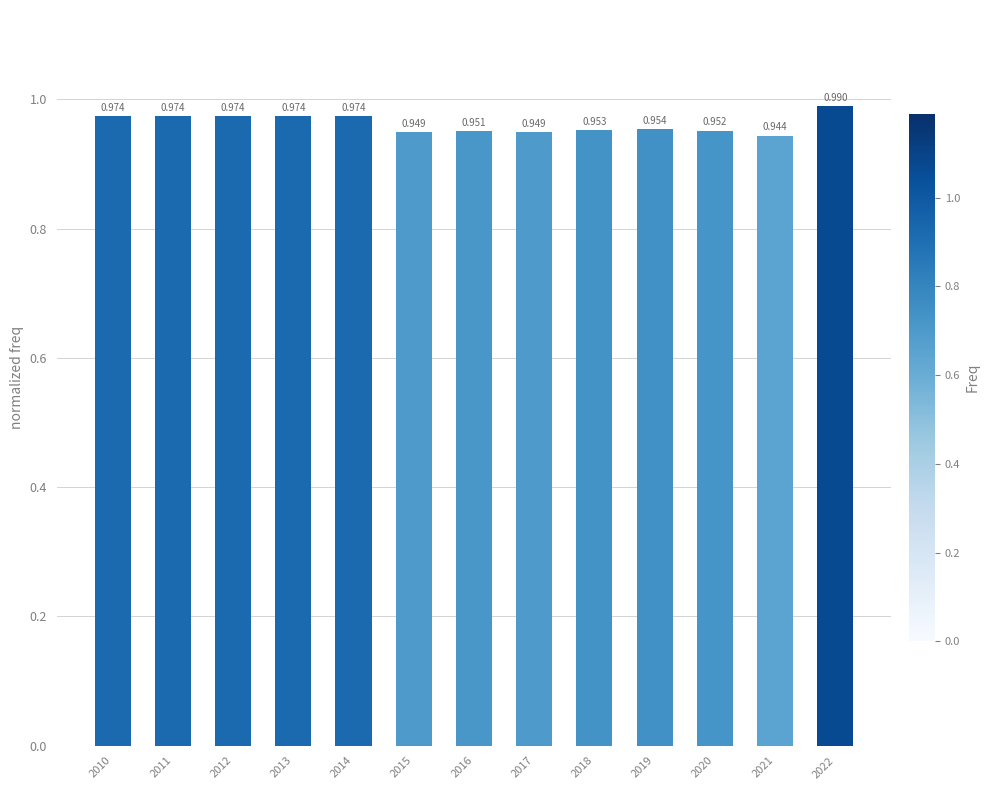

Rank the categories by value from highest to lowest.

2022, 2010, 2011, 2012, 2013, 2014, 2019, 2018, 2020, 2016, 2015, 2017, 2021